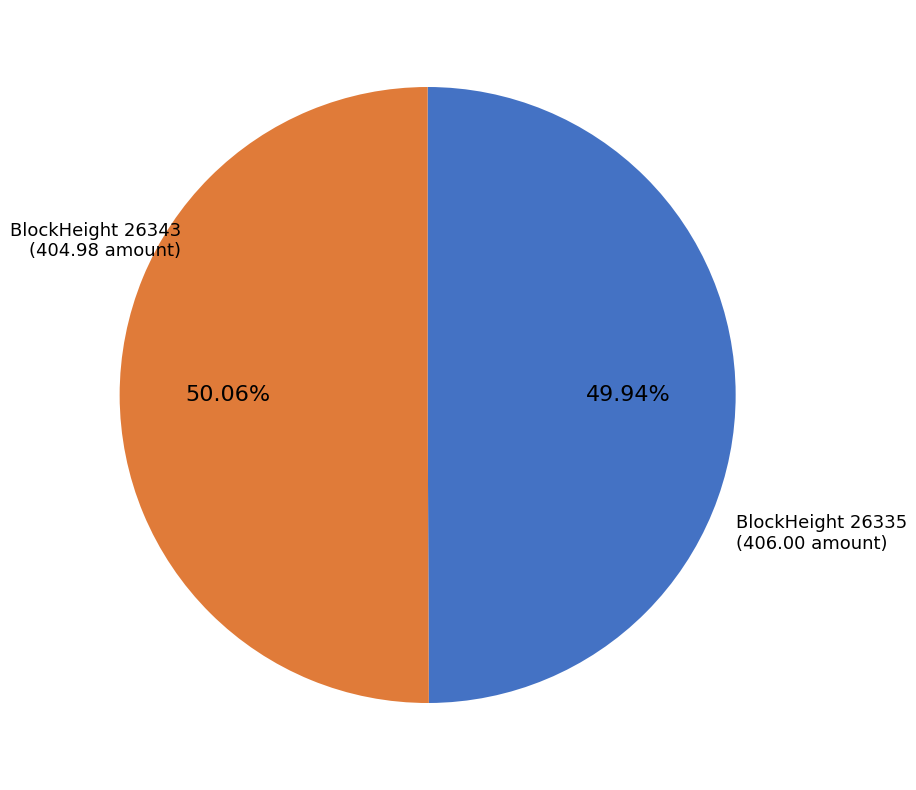

Is there a majority slice in this chart?

Yes